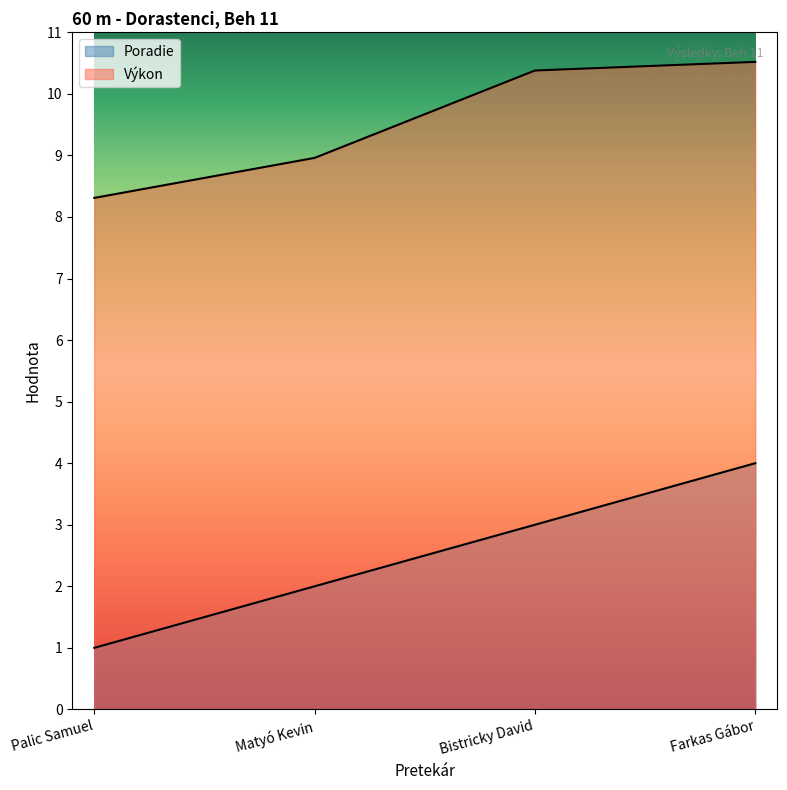

What are all the series names shown in the legend?

Poradie, Výkon